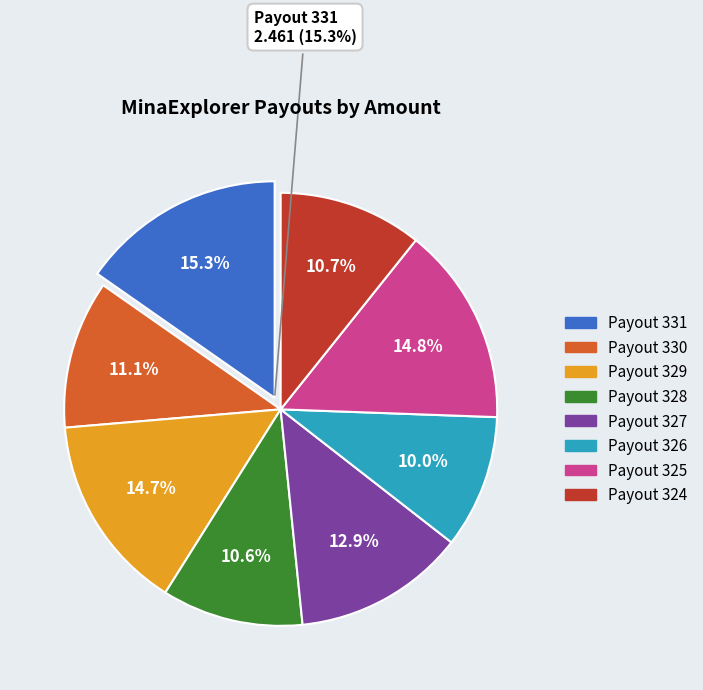

Is it true that Payout 329 is 7% of the pie?

False